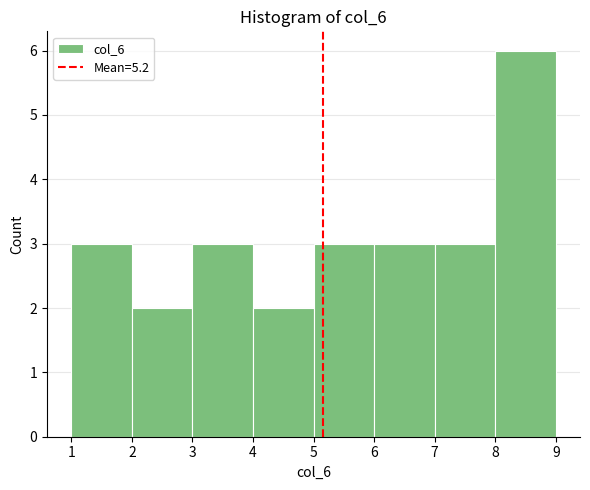

Reading left to right, transcribe this chart: for each bar, give the range it covers on the x-axis and its height. The values are not printed on the chart, so give them approximately, as read against the axis.

1 to 2: 3
2 to 3: 2
3 to 4: 3
4 to 5: 2
5 to 6: 3
6 to 7: 3
7 to 8: 3
8 to 9: 6